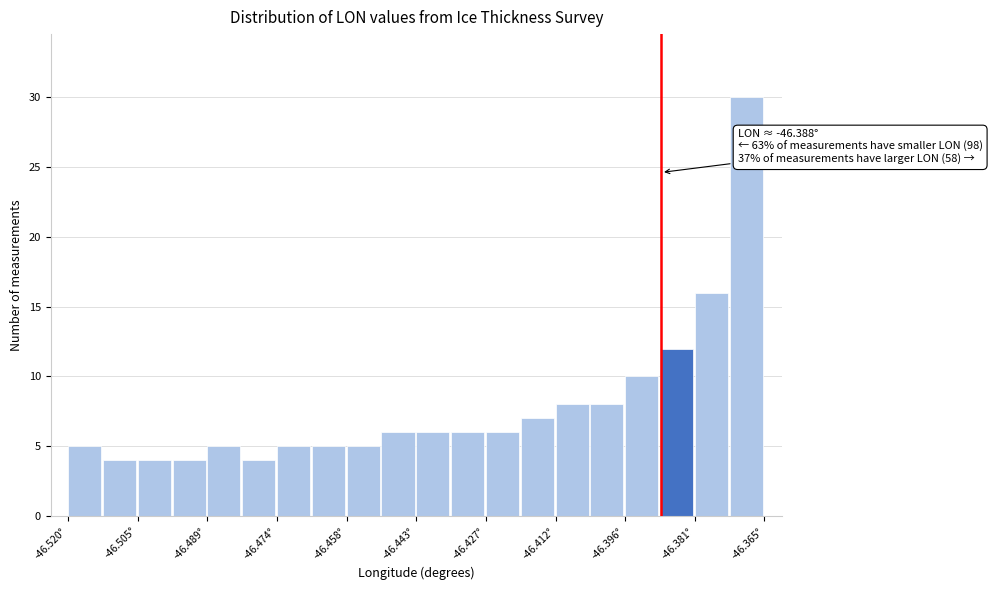

Read against the x-axis, roughly where is the centre of the tallest bar?

-46.370